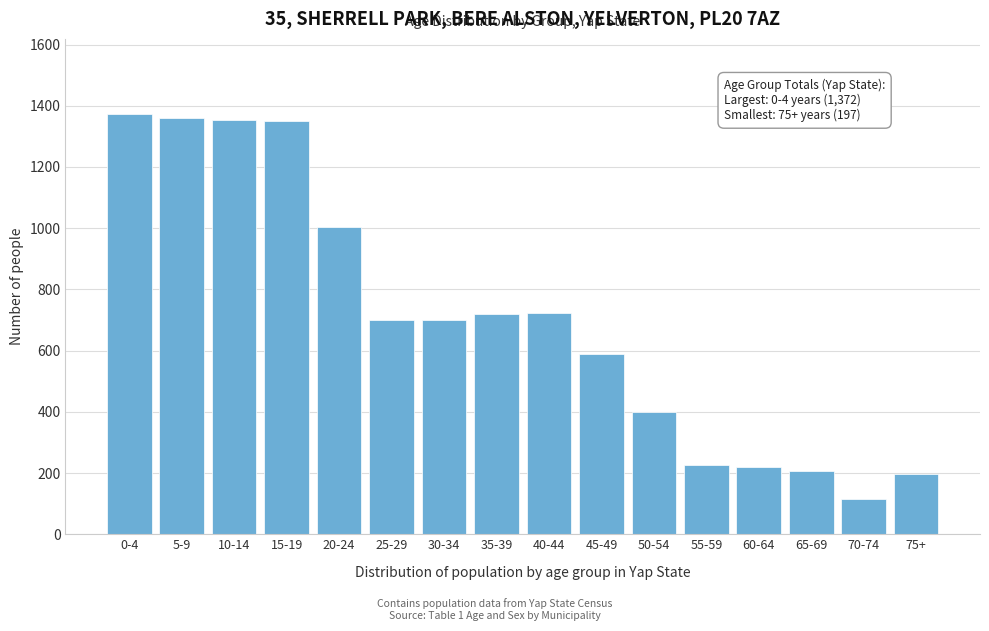

The value at 40-44 is 960. True or false?

False